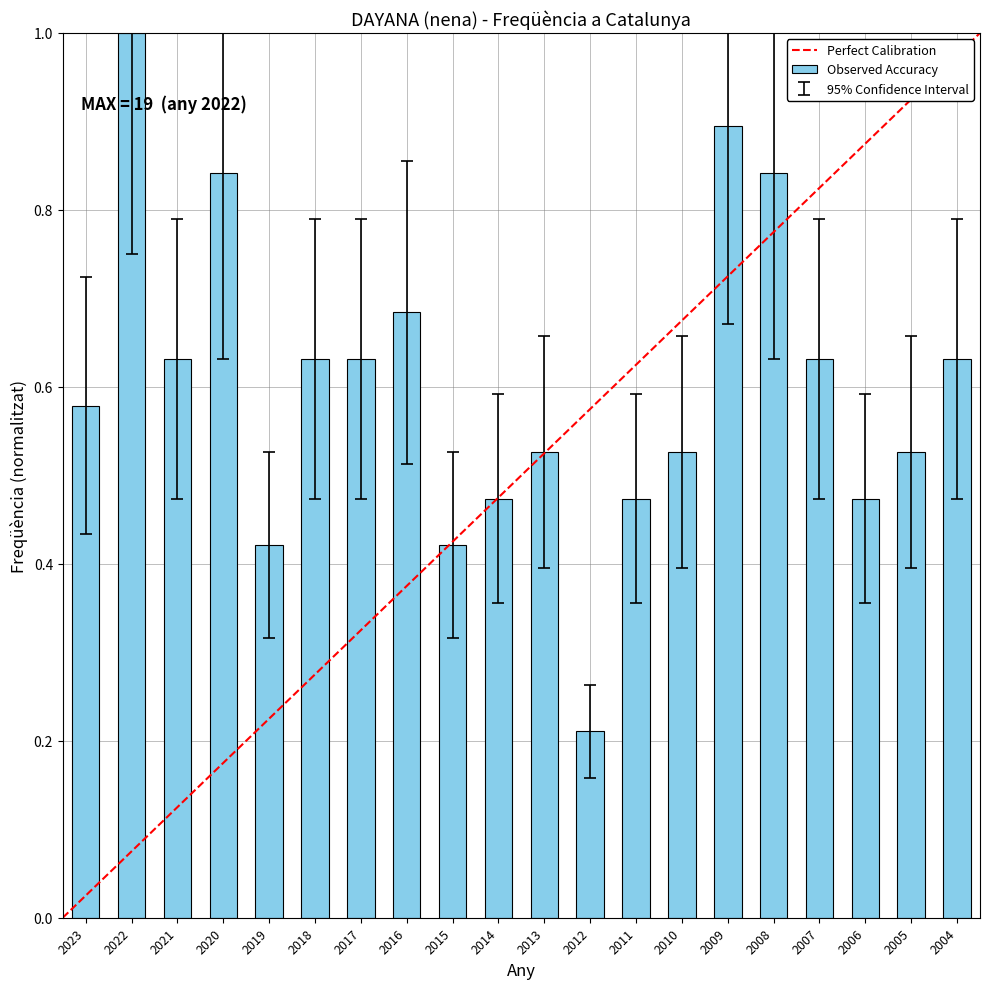

What is the sum of all values?

12.1